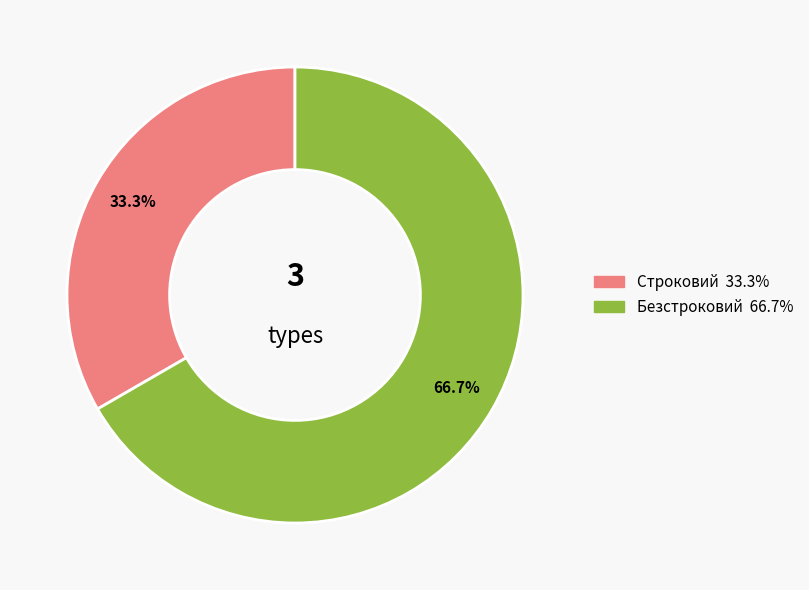

Which slice is the smallest?

Строковий